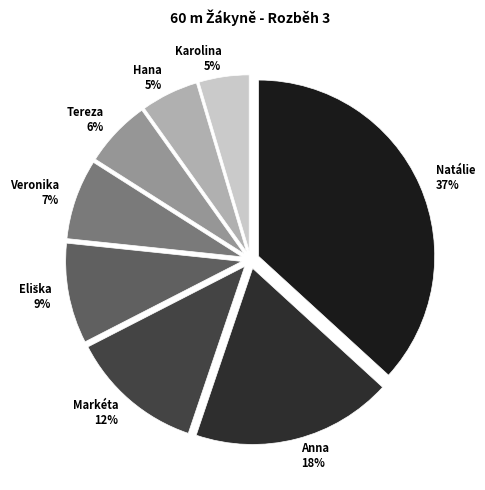

Do Markéta 12% and Anna 18% together represent more than half of the pie?

No